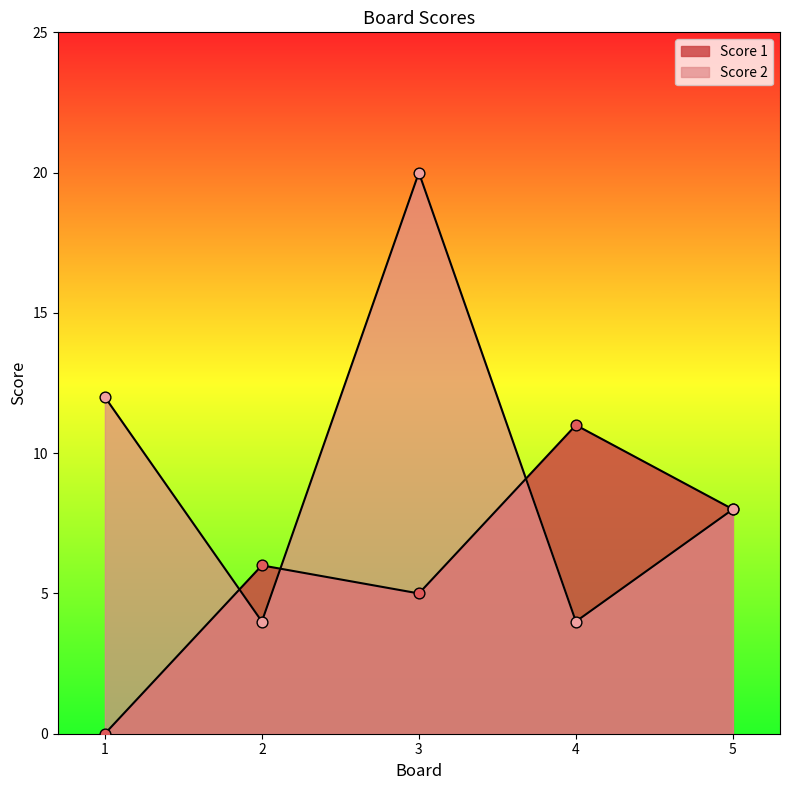

At which category is the sum across all series the highest?

3